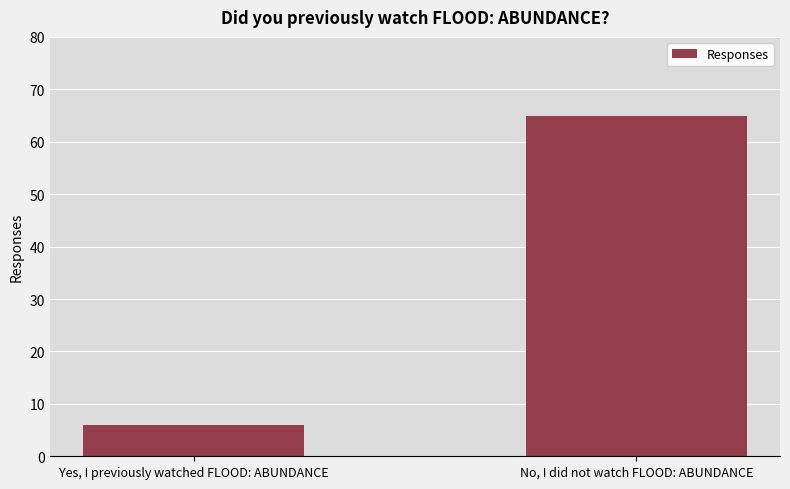

What is the difference between the maximum and minimum values?

59